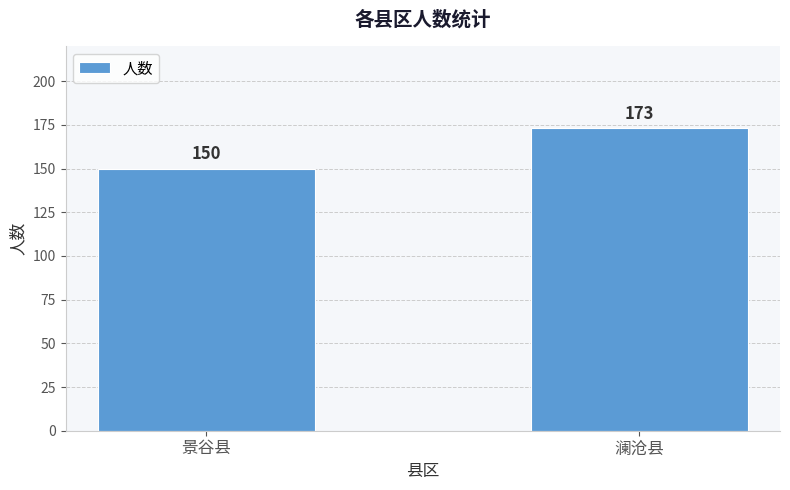

What position from the left is 澜沧县?

2